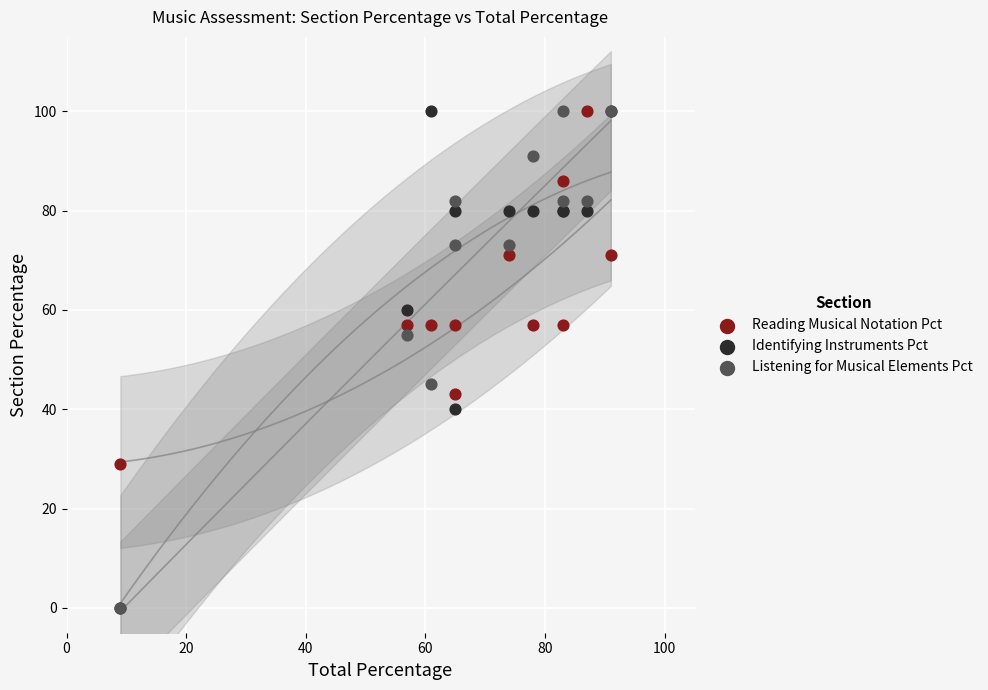

In the Reading Musical Notation Pct series, what Y value is closest to 64?

57